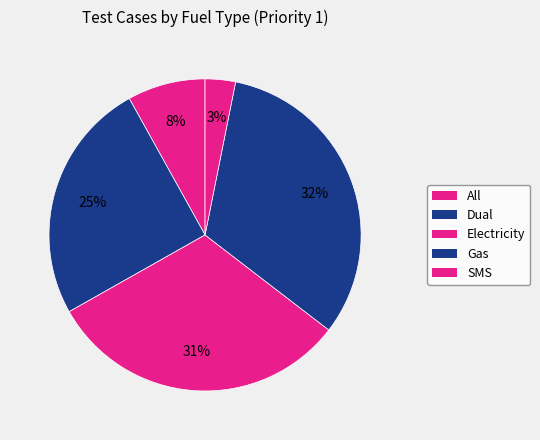

Between Gas and Dual, which is larger?

Gas